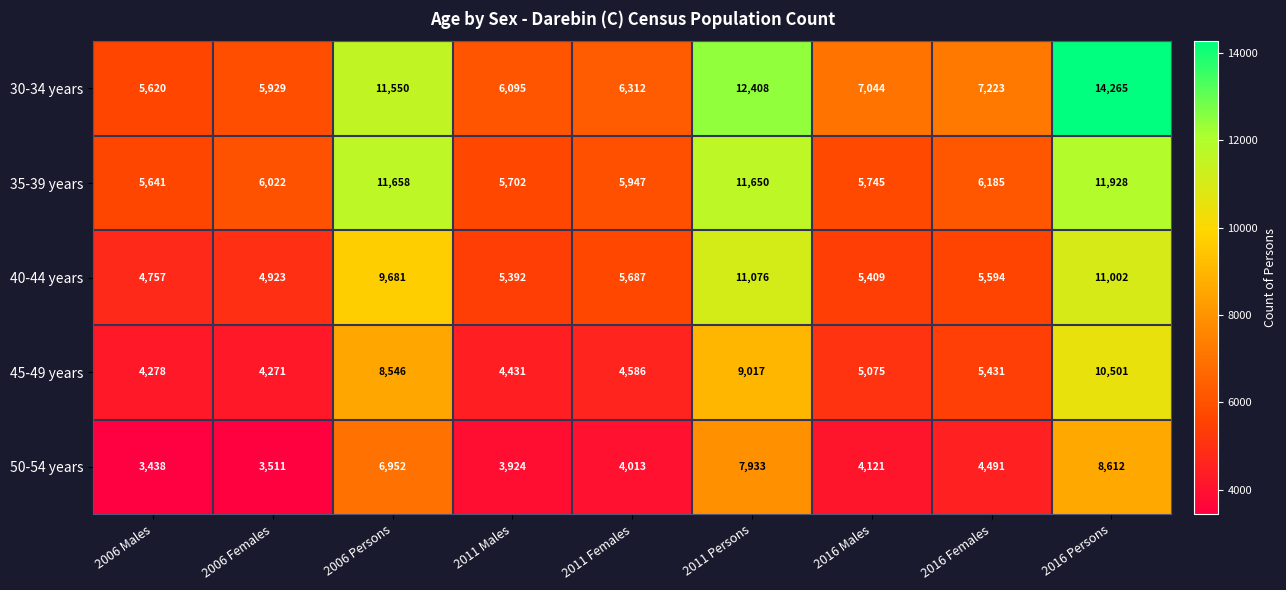

The 30-34 years series shows 6095 at 2011 Males. True or false?

True